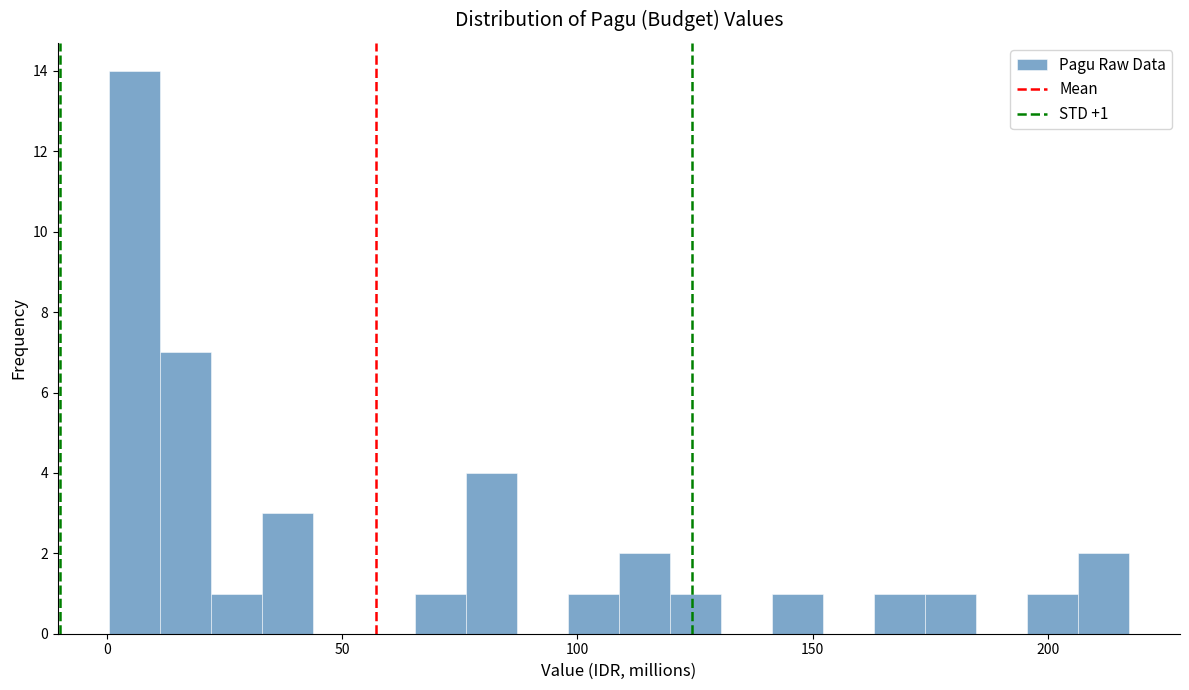

Read against the x-axis, roughly where is the centre of the tallest bar?

5